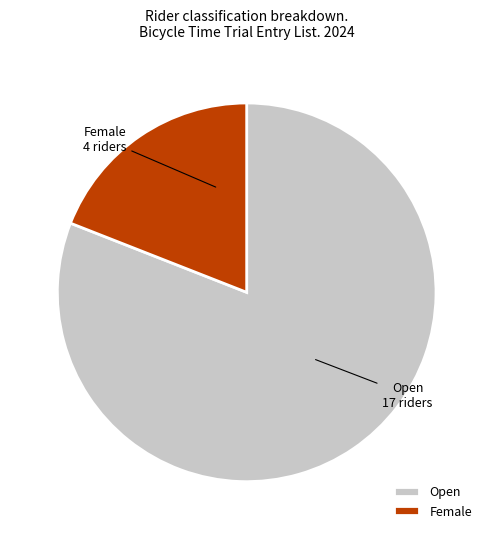

Between Female and Open, which is larger?

Open